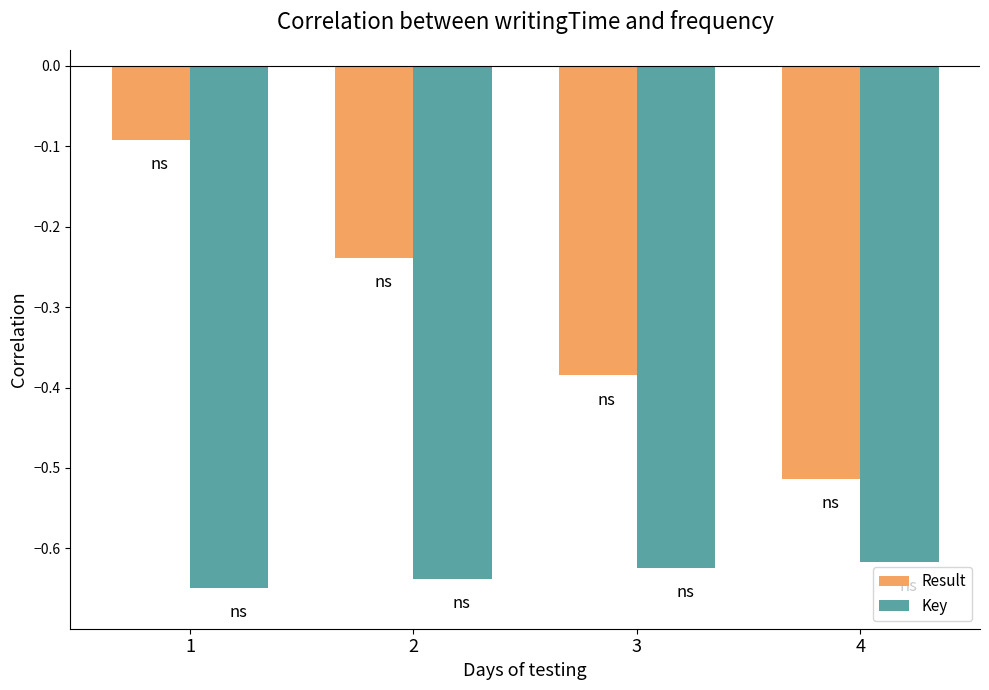

Does the chart contain stacked bars?

No